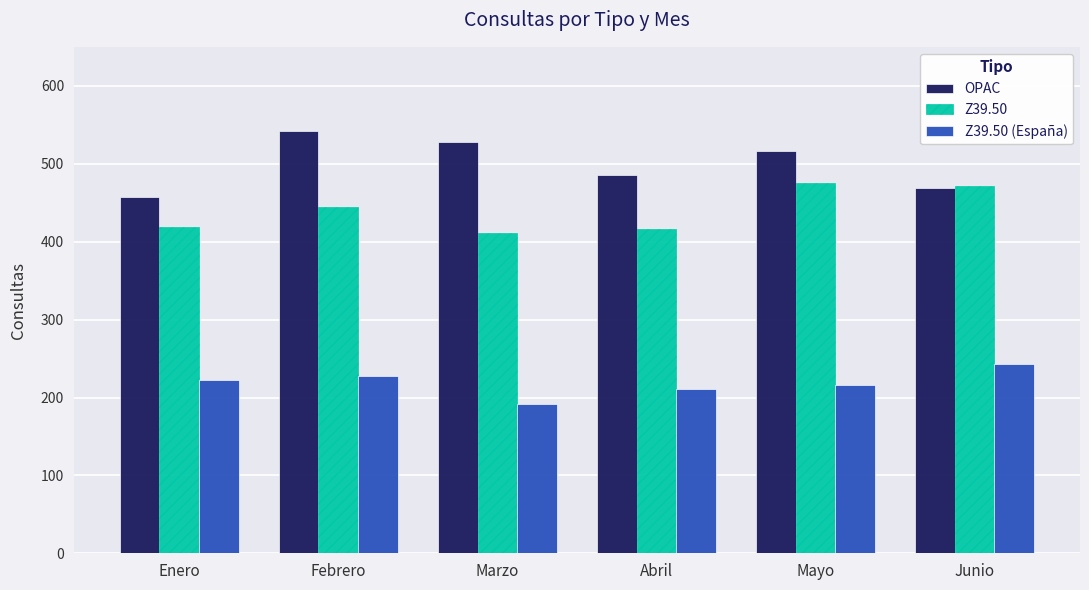

Which category has the lowest value in the Z39.50 (España) series?

Marzo